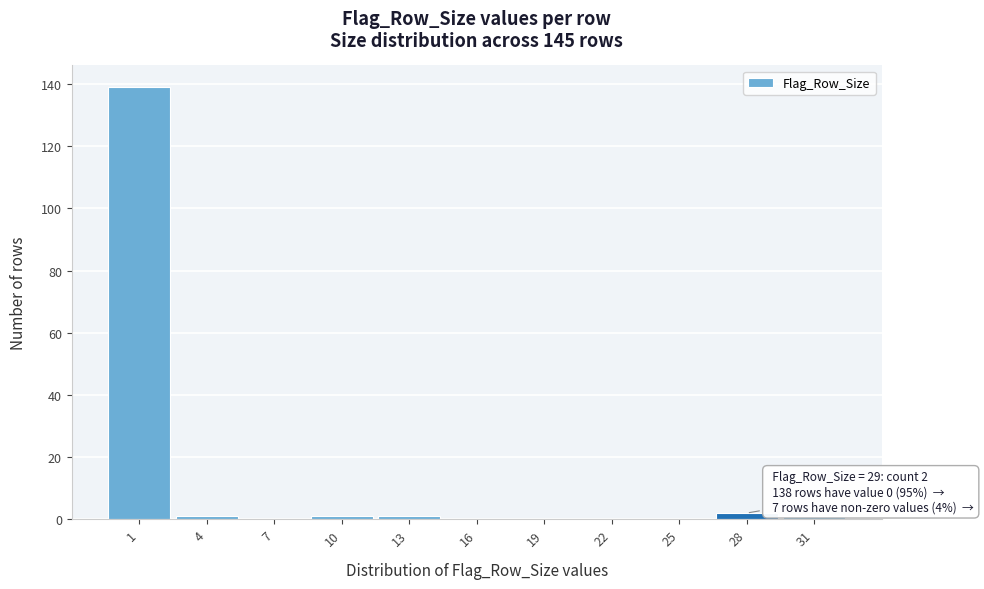

Reading left to right, transcribe all the data shown in this chart.

1=139	4=1	7=0	10=1	13=1	16=0	19=0	22=0	25=0	28=2	31=1